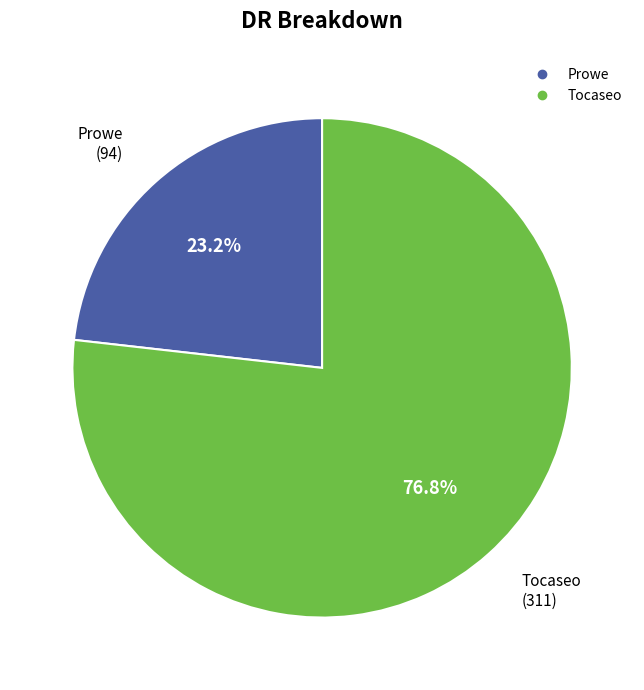

To the nearest percent, what is the average slice percentage?

50%